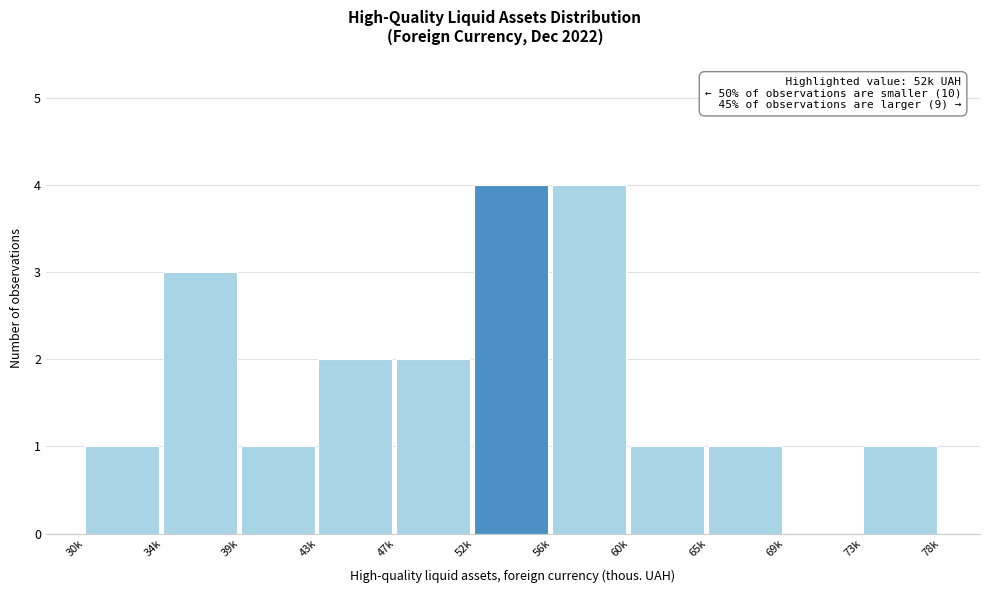

Reading left to right, what are all the values shown in this chart?

30k=1	34k=3	39k=1	43k=2	47k=2	52k=4	56k=4	60k=1	65k=1	69k=0	73k=1